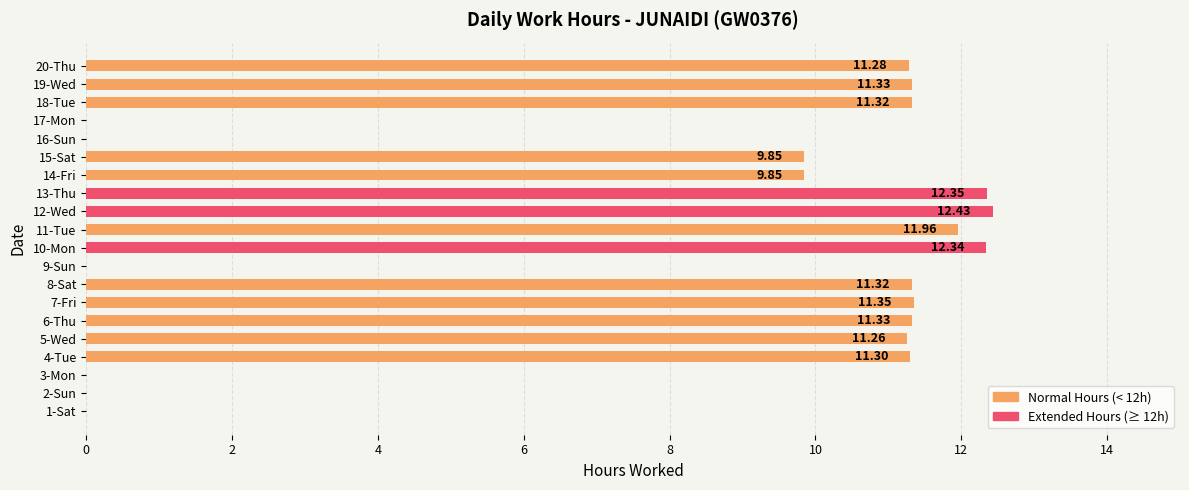

What is the sum of all values?

159.3